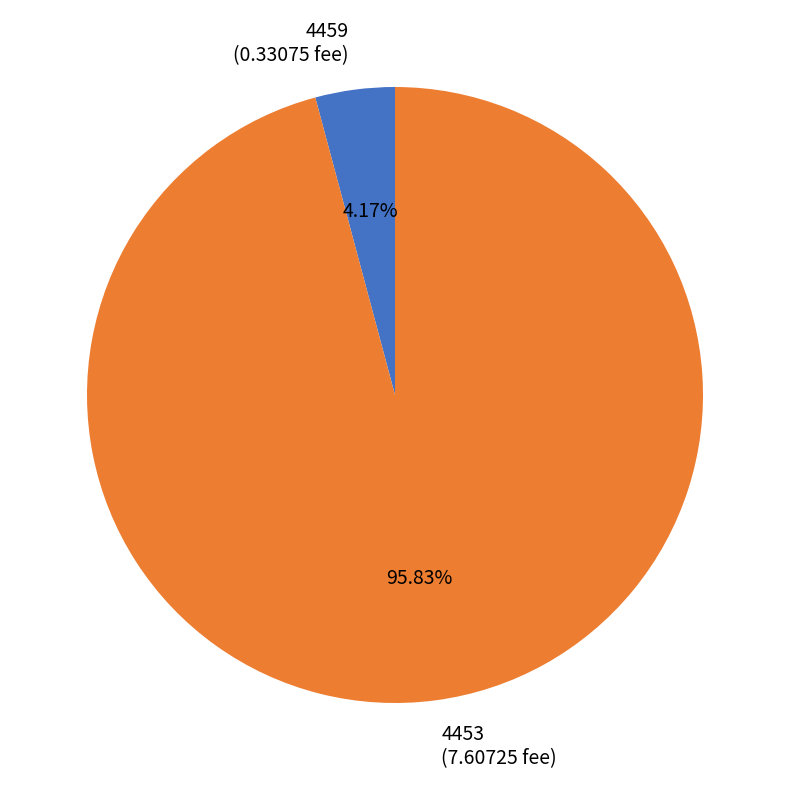

What percentage is the 4453 slice, to the nearest percent?

96%